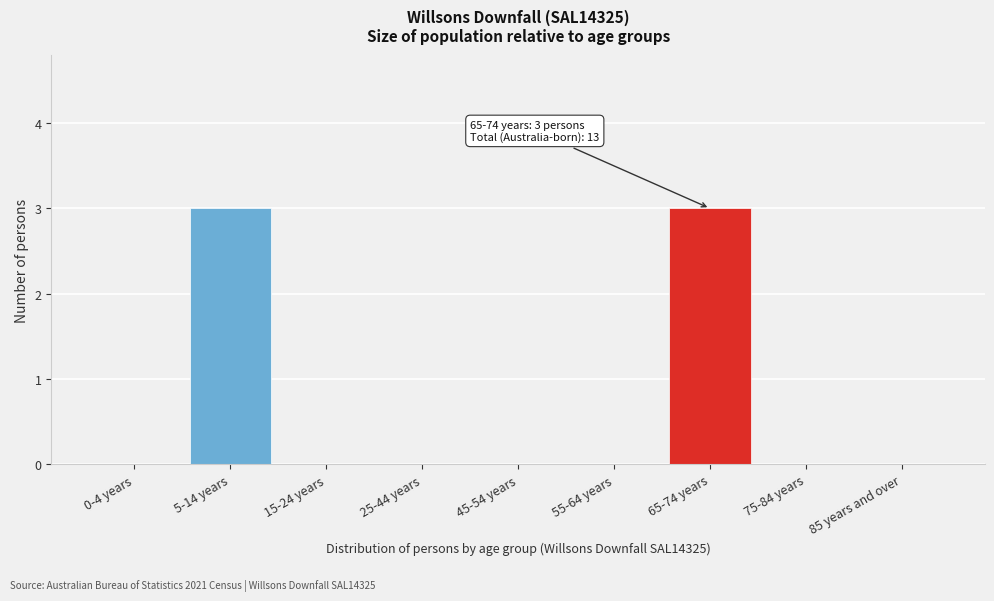

Reading left to right, extract all data points from this chart.

0-4 years=0	5-14 years=3	15-24 years=0	25-44 years=0	45-54 years=0	55-64 years=0	65-74 years=3	75-84 years=0	85 years and over=0